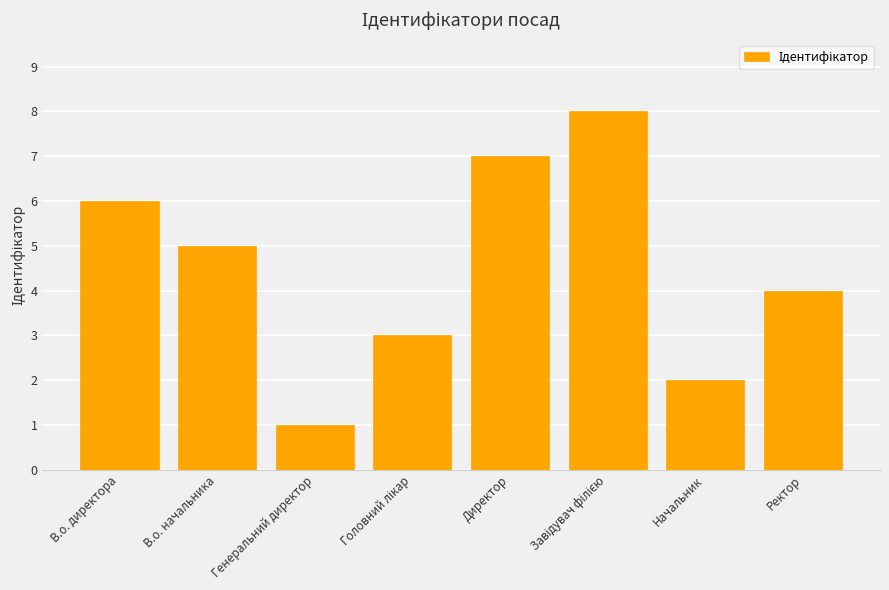

What is the value of the 8th bar from the left?

4